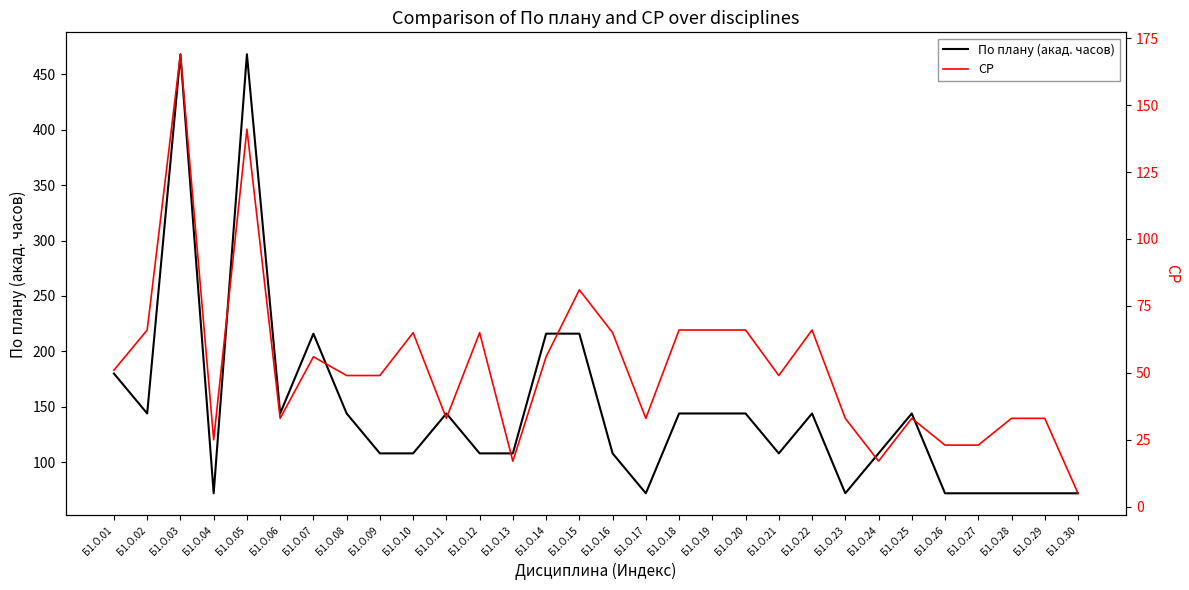

Reading left to right, extract all data points from this chart.

По плану (акад. часов): 180	144	468	72	468	144	216	144	108	108	144	108	108	216	216	108	72	144	144	144	108	144	72	108	144	72	72	72	72	72
СР: 51	66	169	25	141	33	56	49	49	65	33	65	17	56	81	65	33	66	66	66	49	66	33	17	33	23	23	33	33	5